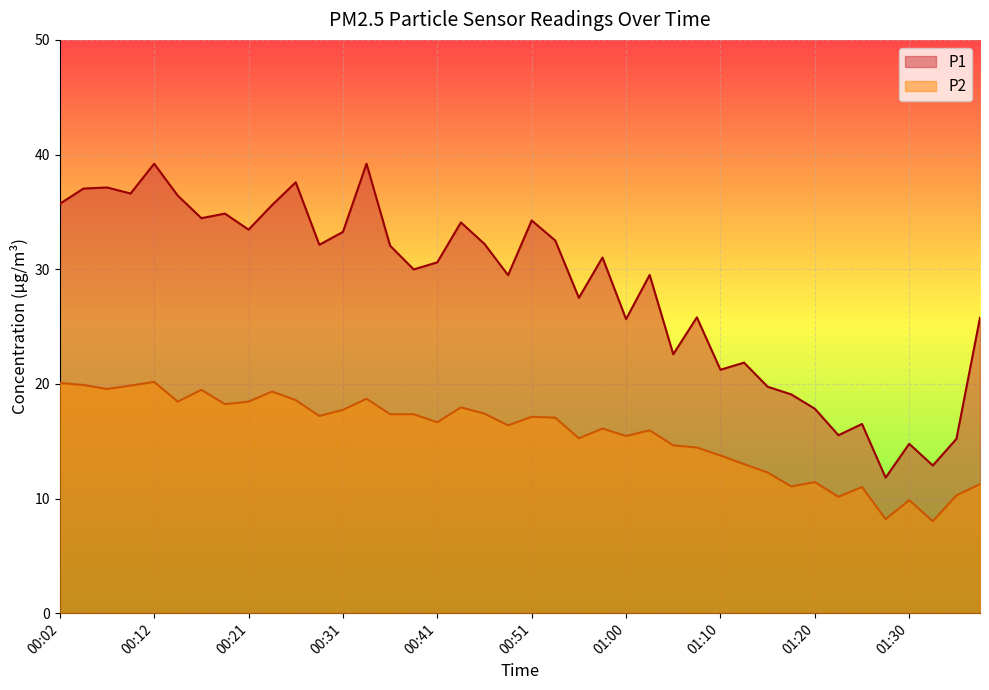

In P2, how many points are lower than both neighbors (excluding endpoints)?

12